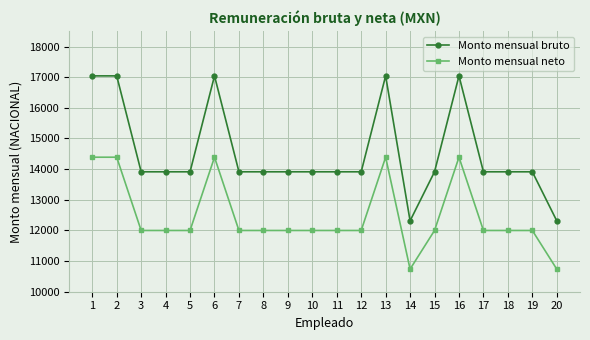

True or false: Monto mensual bruto has more than 1 points higher than both neighbors.

True